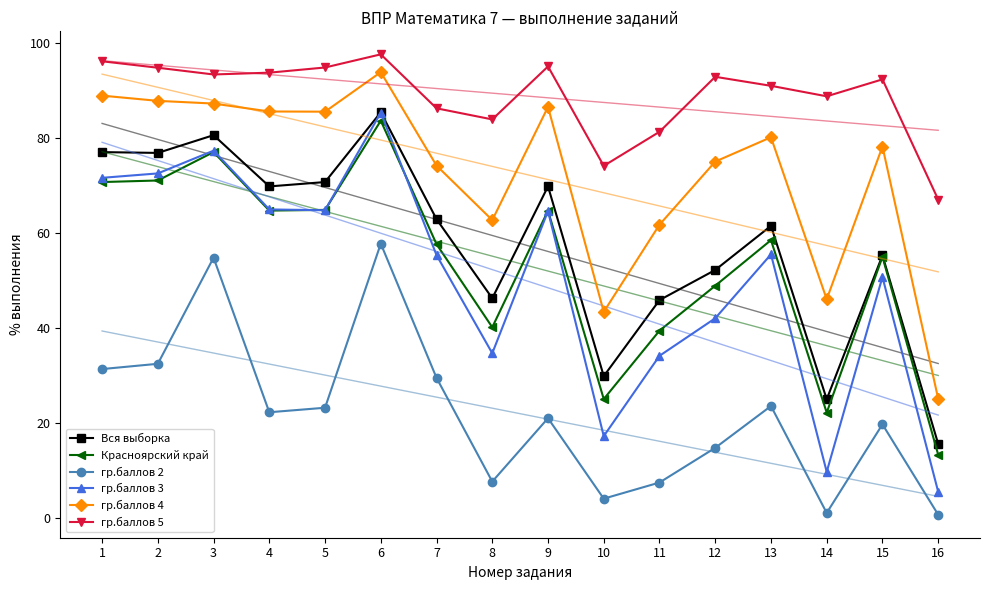

Reading left to right, extract all data points from this chart.

Вся выборка: 1=77.1	2=76.9	3=80.7	4=69.9	5=70.8	6=85.5	7=63.0	8=46.3	9=69.9	10=29.9	11=45.9	12=52.3	13=61.6	14=25.0	15=55.3	16=15.6
Красноярский край: 1=70.8	2=71.1	3=77.1	4=64.8	5=64.9	6=83.7	7=57.7	8=40.2	9=64.8	10=25.1	11=39.5	12=49.0	13=58.6	14=22.2	15=55.0	16=13.3
гр.баллов 2: 1=31.4	2=32.5	3=54.9	4=22.3	5=23.2	6=57.8	7=29.5	8=7.7	9=21.0	10=4.1	11=7.5	12=14.8	13=23.6	14=1.1	15=19.7	16=0.7
гр.баллов 3: 1=71.7	2=72.6	3=77.4	4=65.0	5=64.9	6=85.4	7=55.4	8=34.7	9=64.7	10=17.3	11=34.2	12=42.1	13=55.6	14=9.7	15=50.8	16=5.5
гр.баллов 4: 1=89.0	2=87.9	3=87.3	4=85.7	5=85.6	6=94.0	7=74.3	8=62.8	9=86.6	10=43.5	11=61.8	12=75.1	13=80.2	14=46.1	15=78.3	16=25.1
гр.баллов 5: 1=96.2	2=94.9	3=93.5	4=93.8	5=94.9	6=97.7	7=86.3	8=84.0	9=95.2	10=74.2	11=81.4	12=93.0	13=91.1	14=88.9	15=92.4	16=67.1